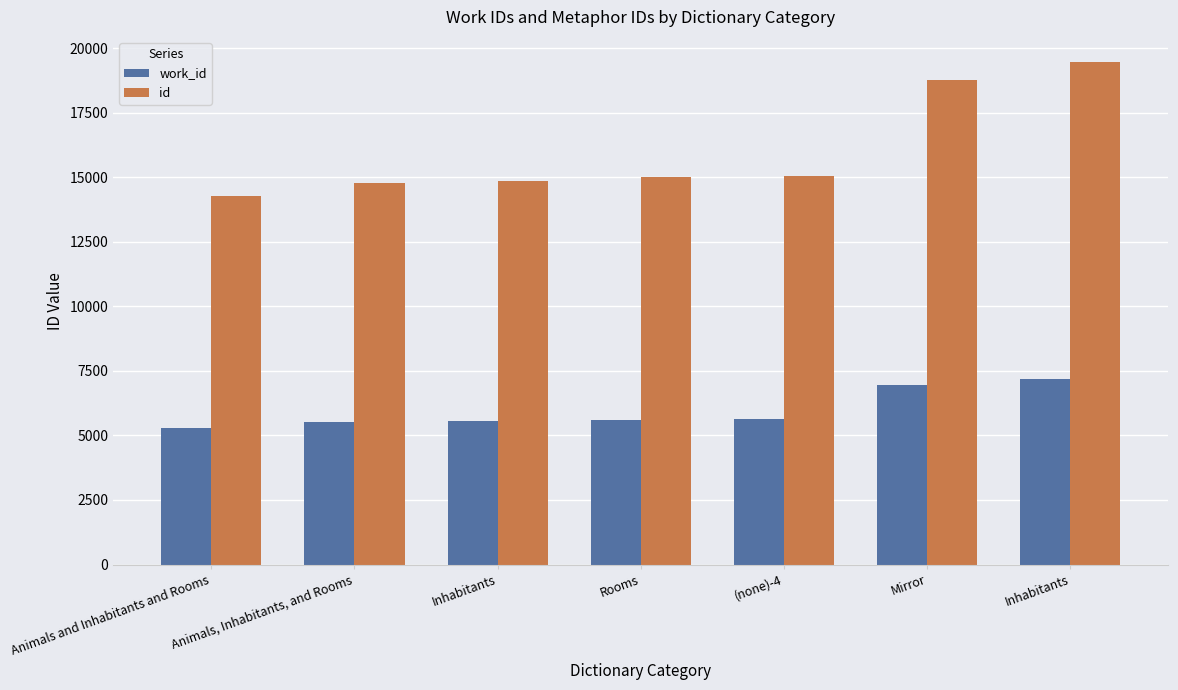

Reading left to right, what are all the values shown in this chart?

work_id: Animals and Inhabitants and Rooms=5302	Animals, Inhabitants, and Rooms=5505	Inhabitants=5553	Rooms=5612	(none)-4=5619	Mirror=6964	Inhabitants=7171
id: Animals and Inhabitants and Rooms=14257	Animals, Inhabitants, and Rooms=14770	Inhabitants=14838	Rooms=14992	(none)-4=15036	Mirror=18775	Inhabitants=19462